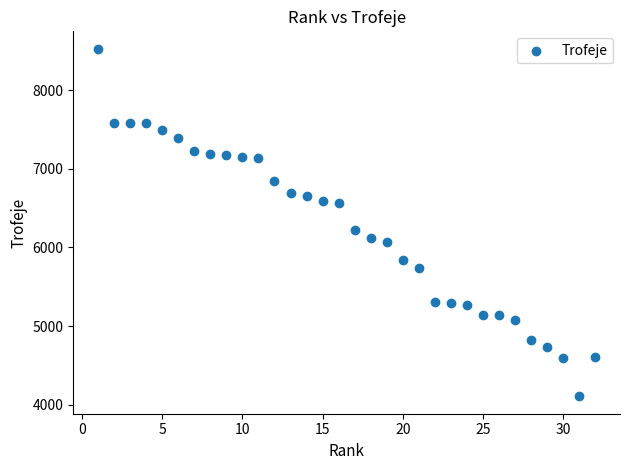

What is the range of Y values (max minus min)?

4422